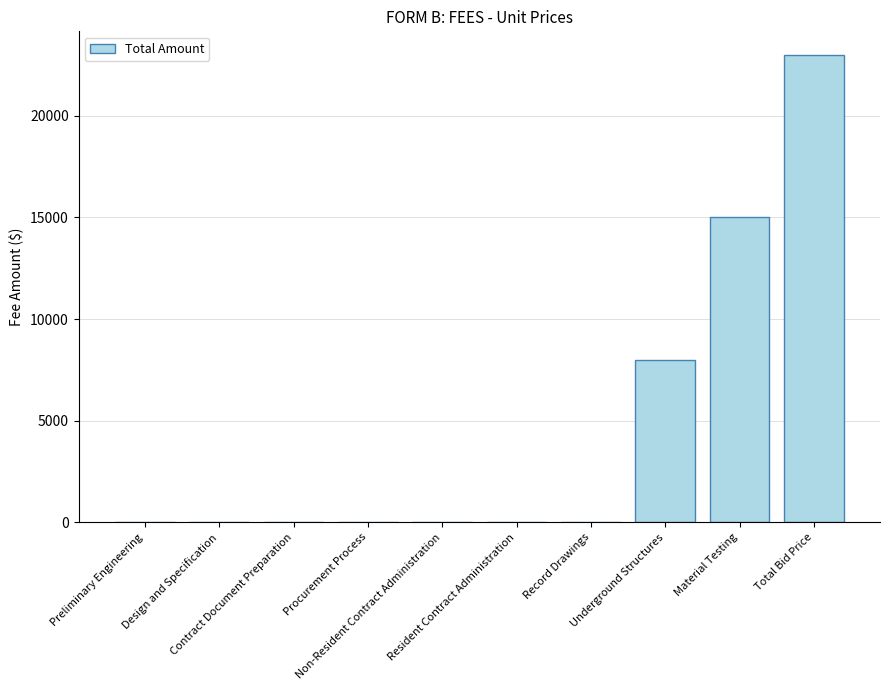

What is the sum of all values?

46000